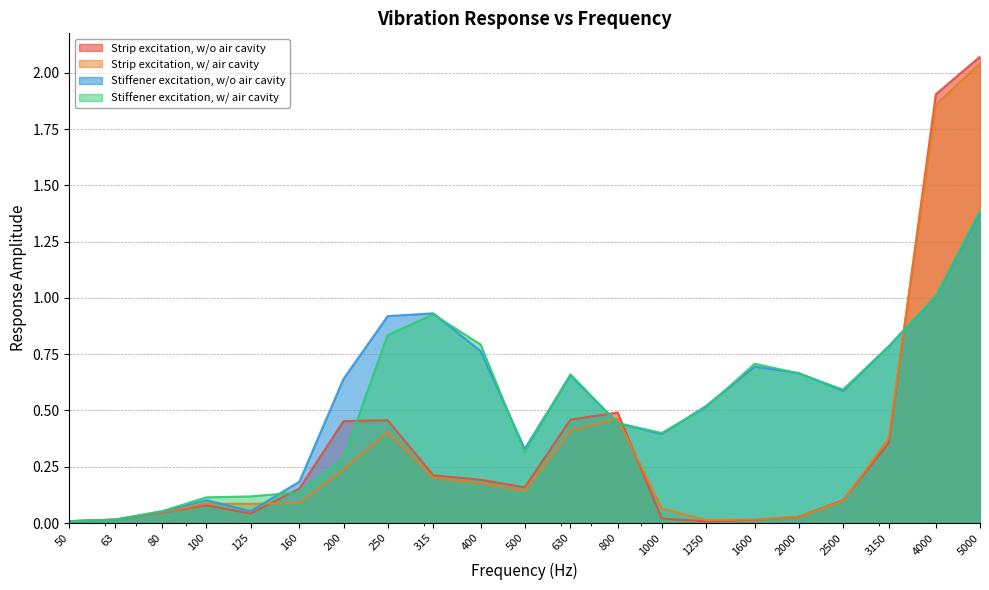

What is the value of the Stiffener excitation, w/ air cavity point at the 16th from the left?

0.7